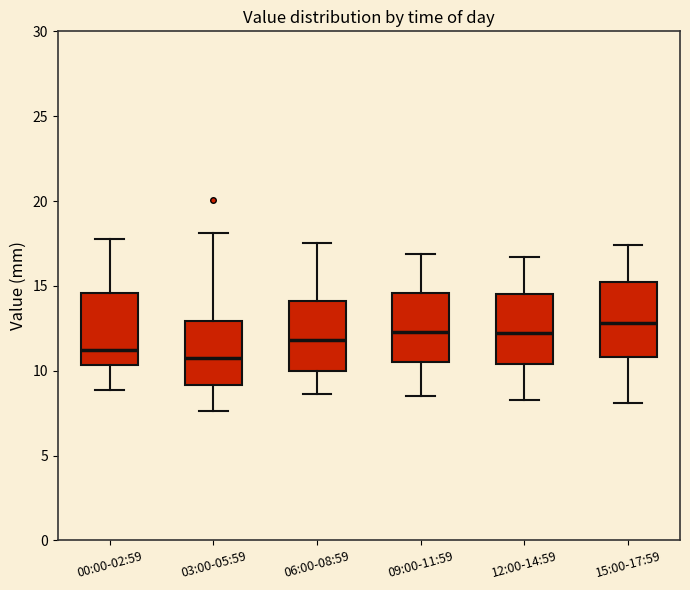

Where is the lower edge of the box for 06:00-08:59 on the y-axis? The values are not printed on the chart, so give them approximately, as read against the axis.

10.0